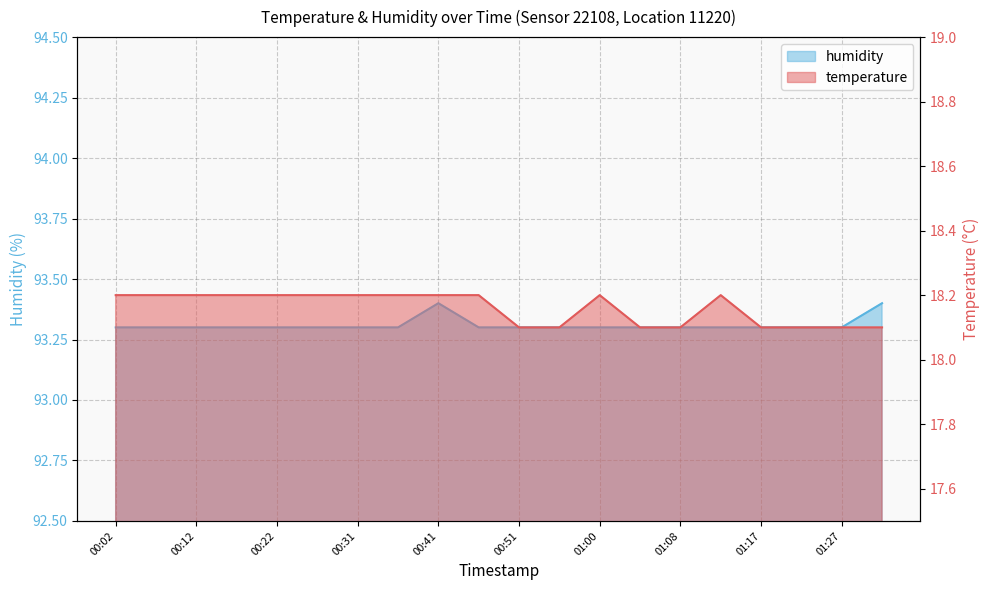

True or false: humidity and temperature cross at least once.

False